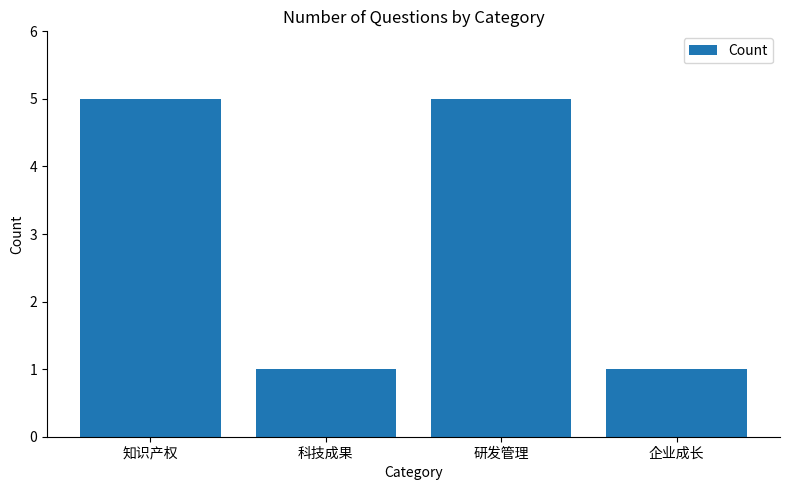

What is the greatest value displayed?

5